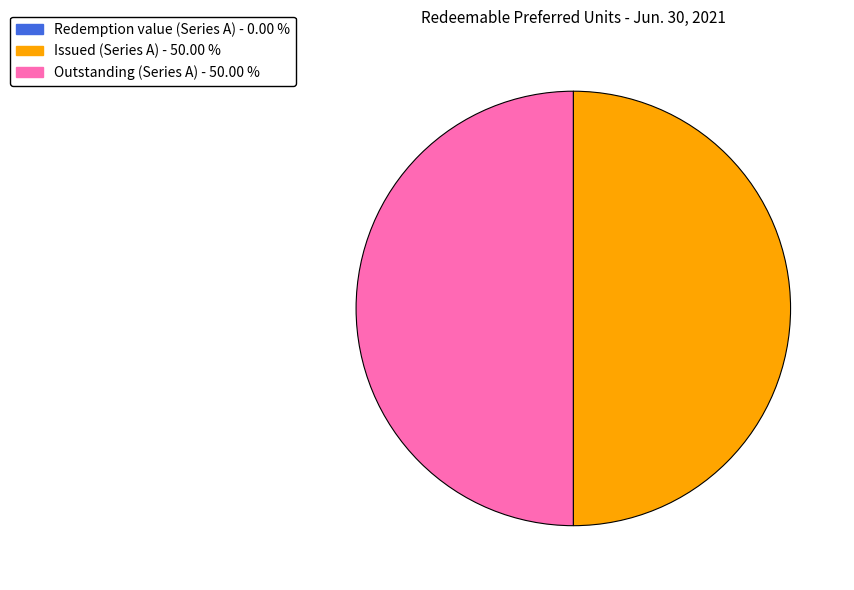

Is there any slice that represents more than half of the pie?

No